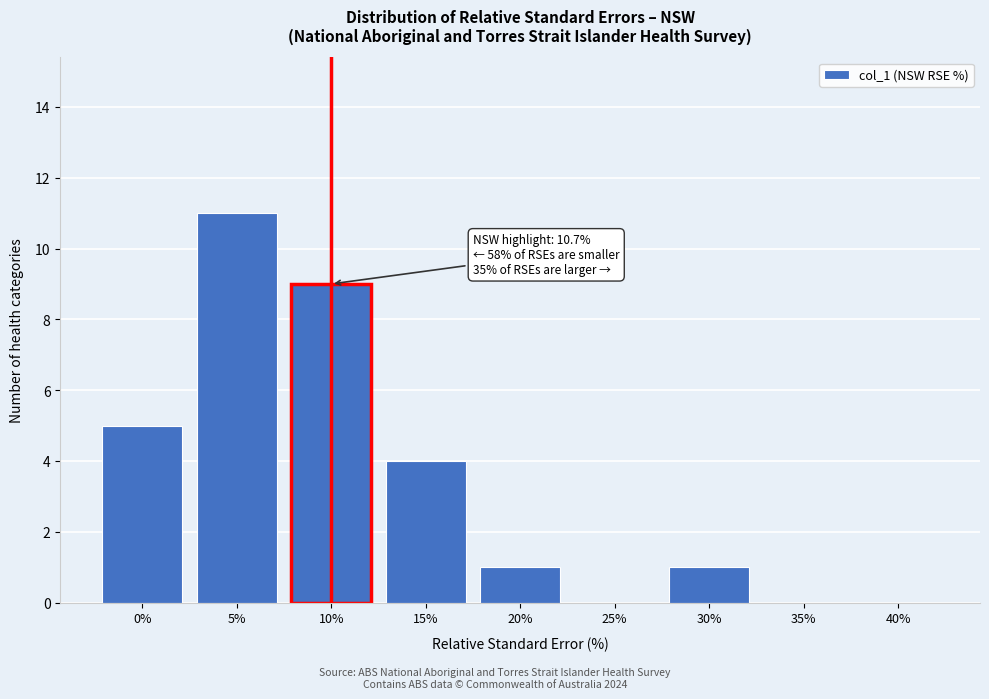

Reading right to left, transcribe all the data shown in this chart.

40%=0	35%=0	30%=1	25%=0	20%=1	15%=4	10%=9	5%=11	0%=5